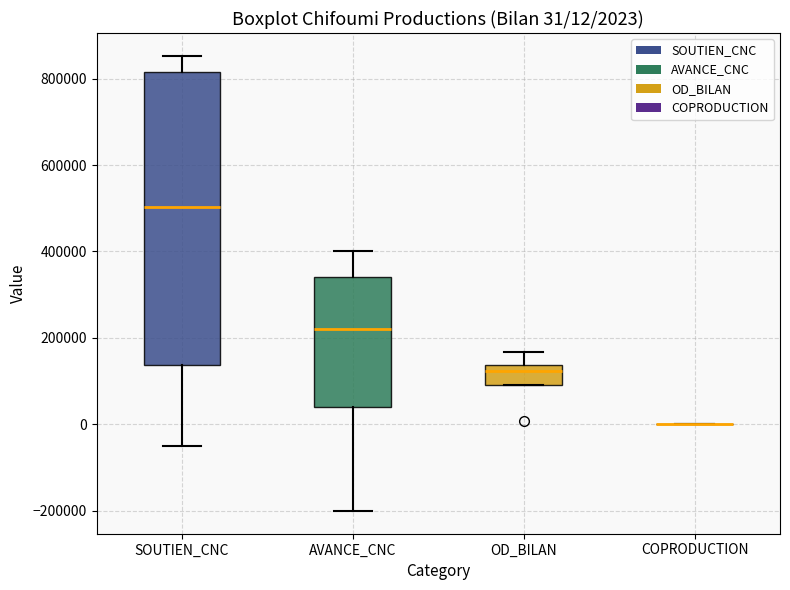

Comparing the boxes themselves (not the whiskers), which one is the tallest?

SOUTIEN_CNC